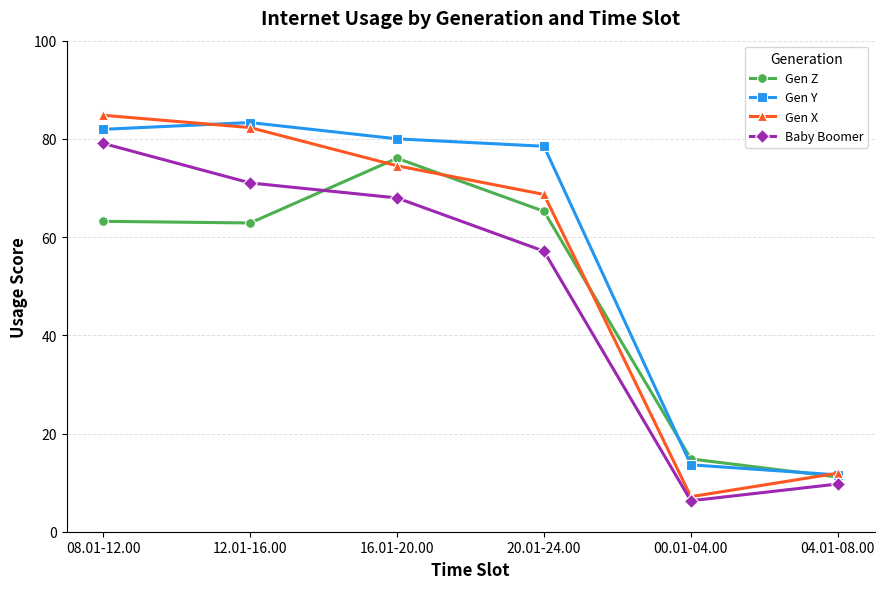

Does the chart have visible grid lines?

Yes